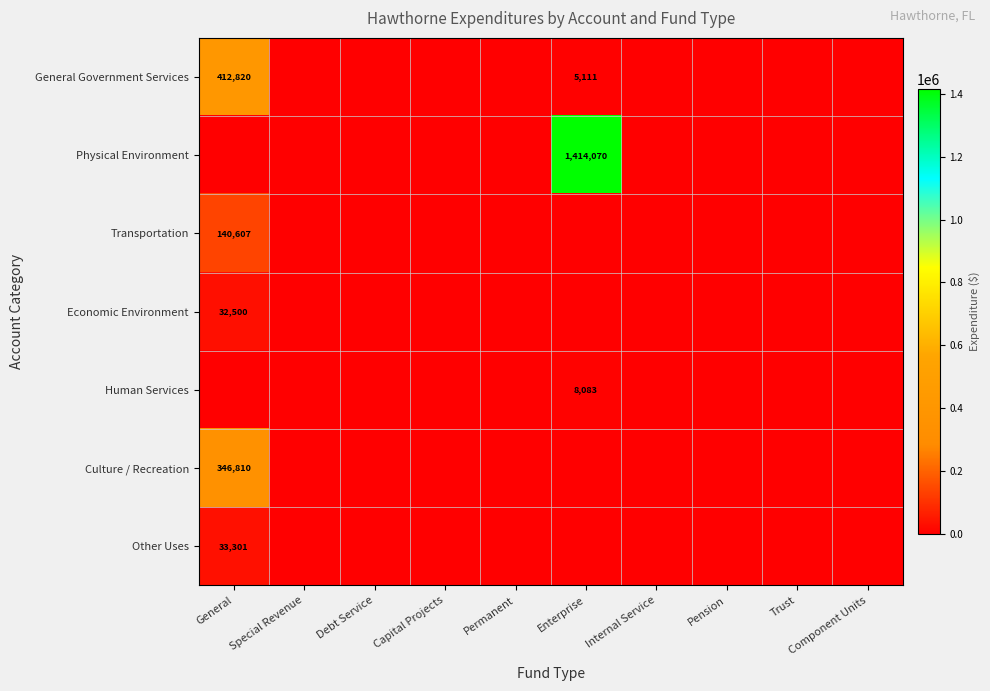

The value of Culture / Recreation at General is 346810. True or false?

True